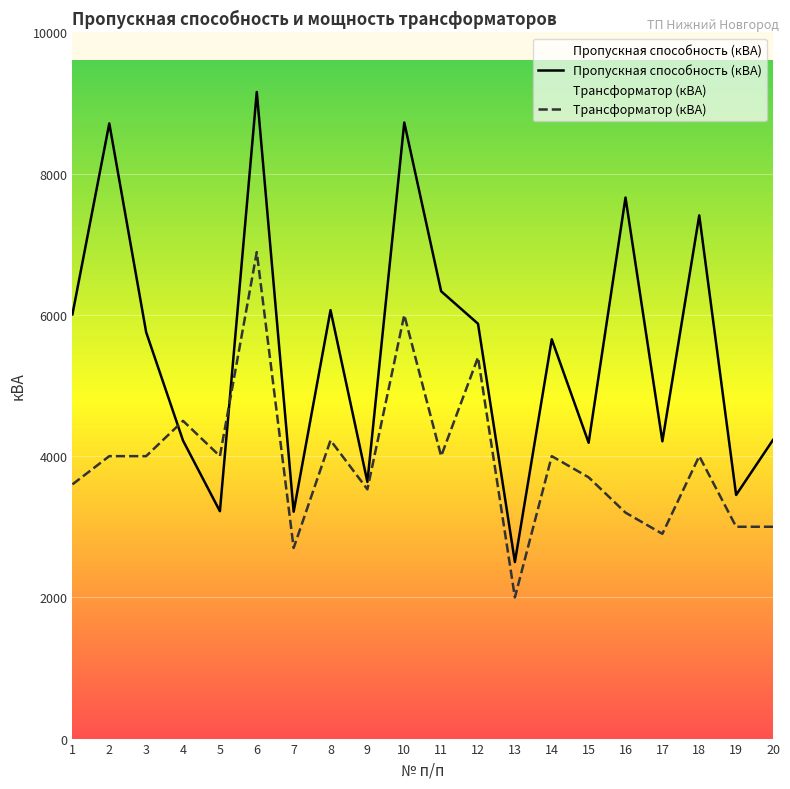

Where do Пропускная способность (кВА) and Трансформатор (кВА) first cross each other?

3 and 4